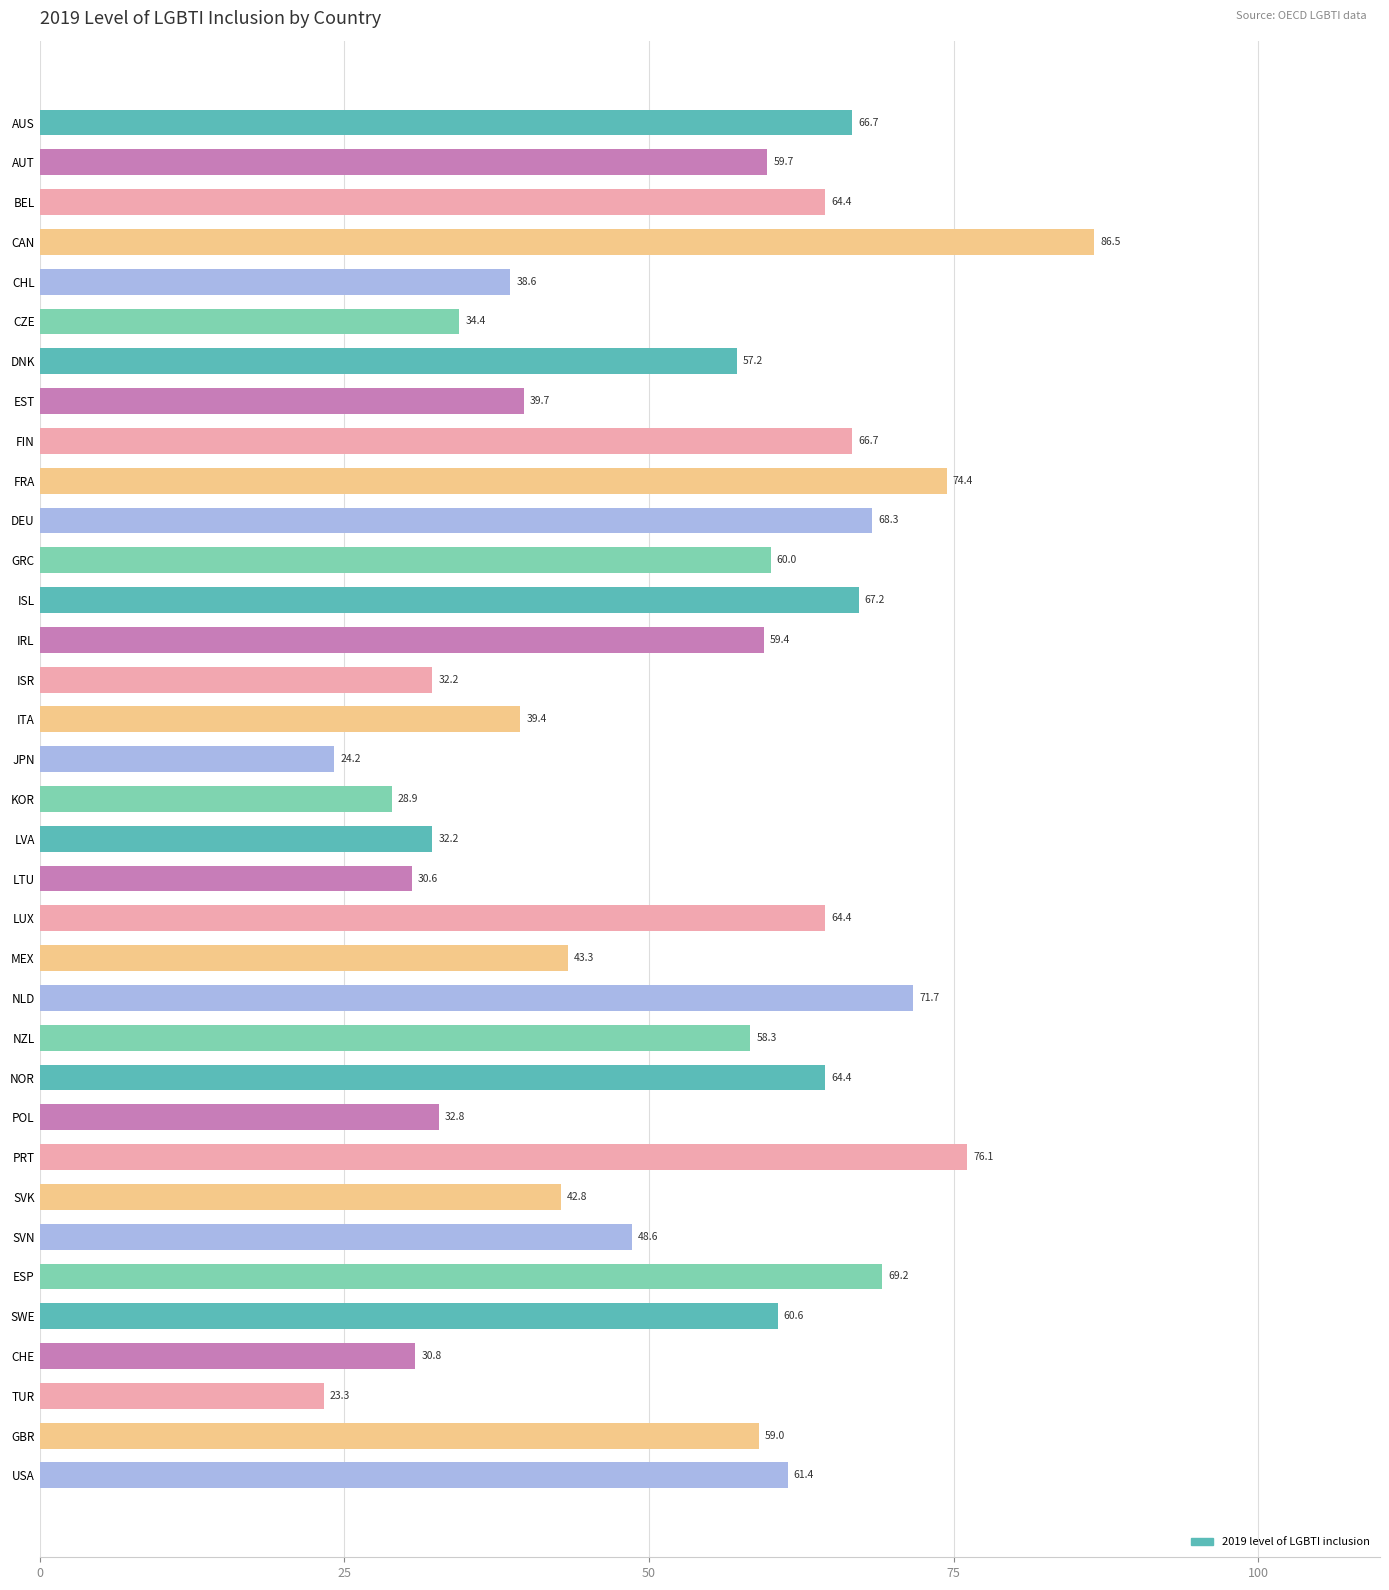

What is the ratio of the value at TUR to the value at LTU?

0.8